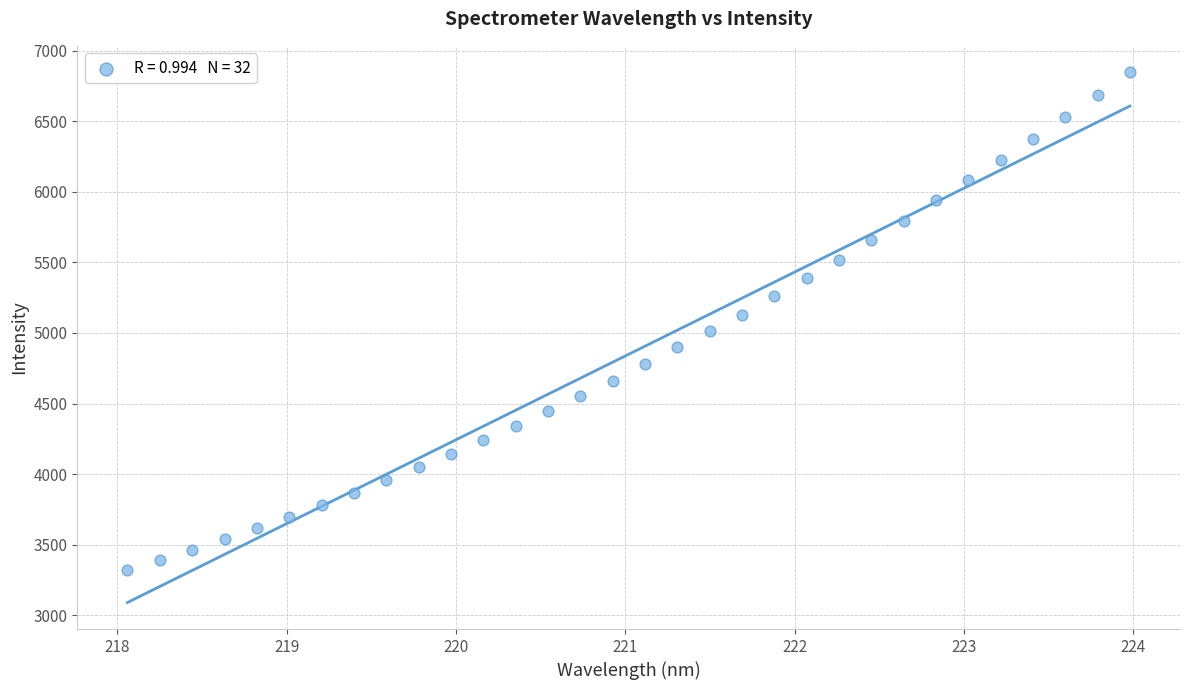

What is the range of X values (max minus min)?

5.9